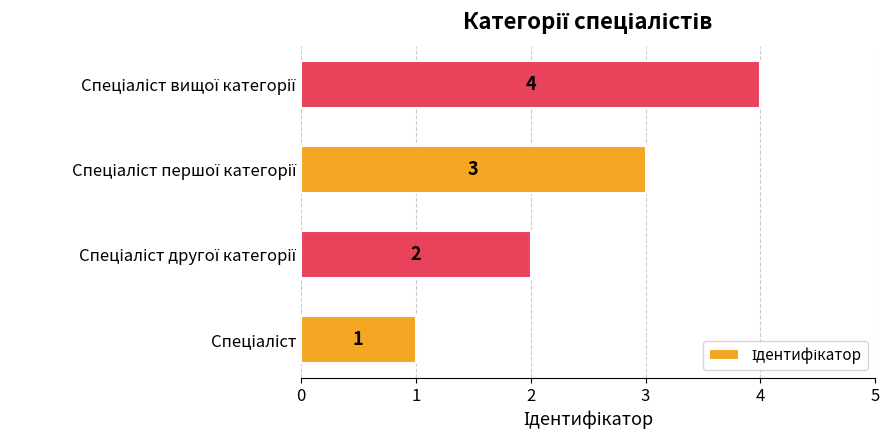

What is the difference between the maximum and minimum values?

3